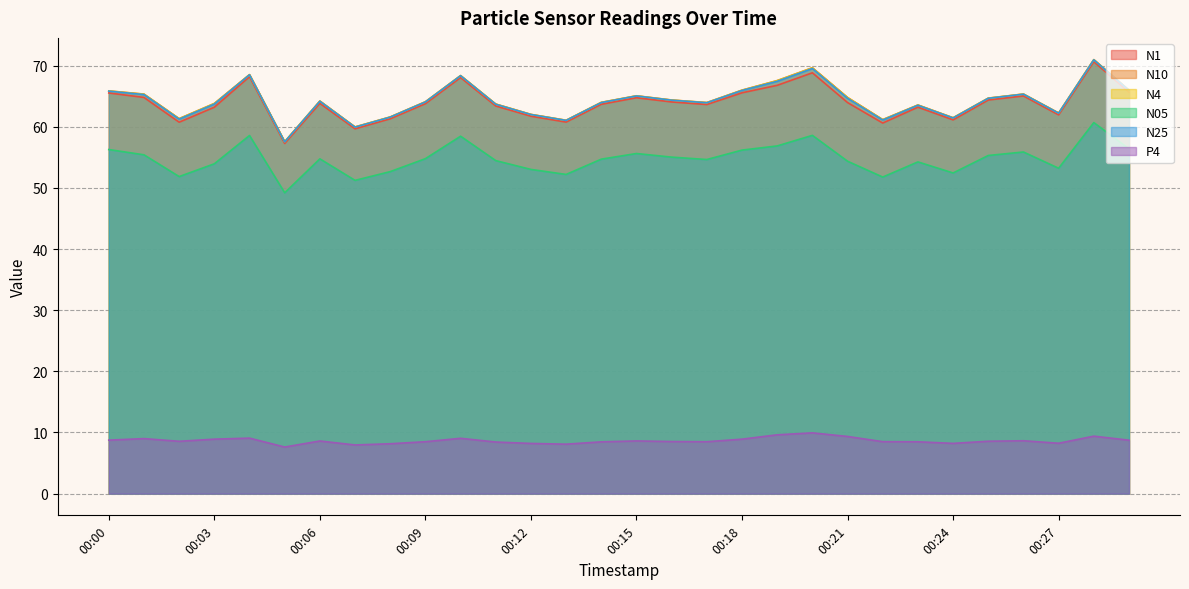

Is it true that N25 equals 99.7 at 00:27?

False